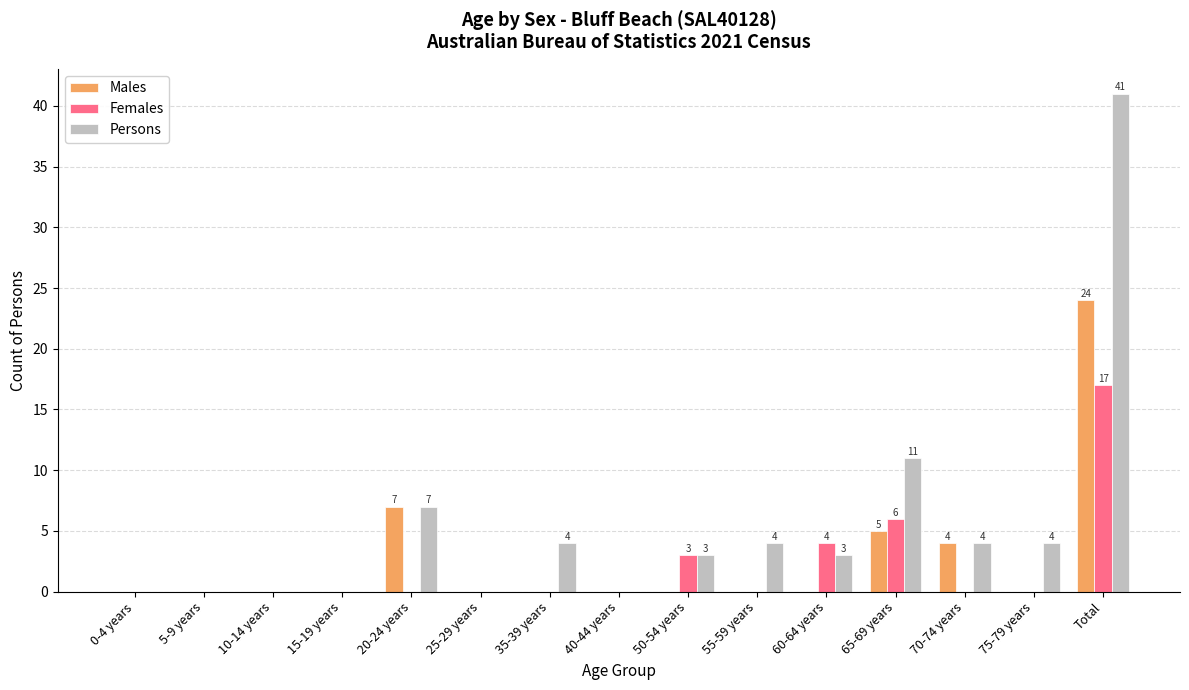

What is the sum of the Males values at 20-24 years and 70-74 years?

11